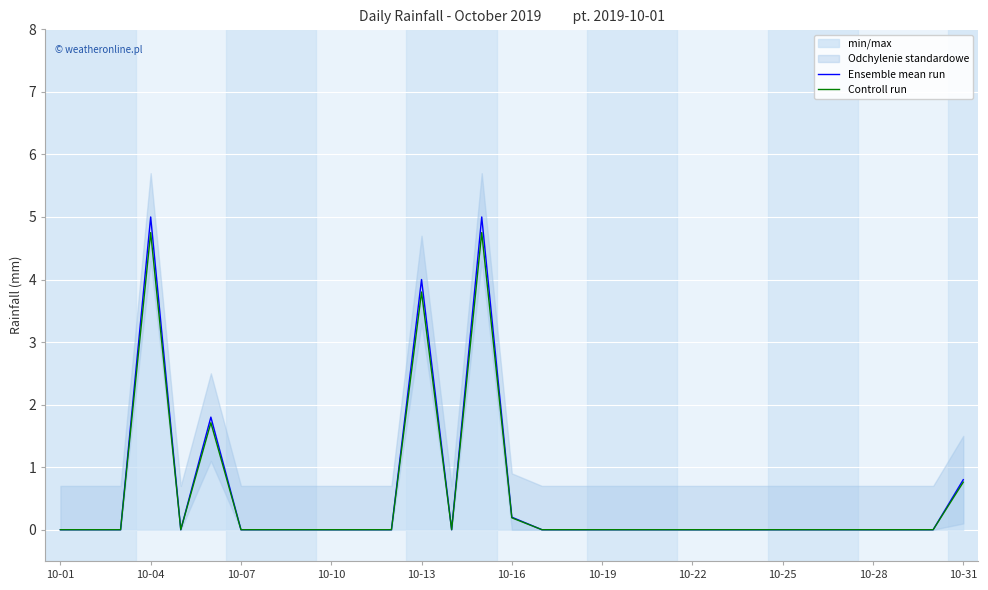

True or false: Ensemble mean run and Controll run cross at least once.

False